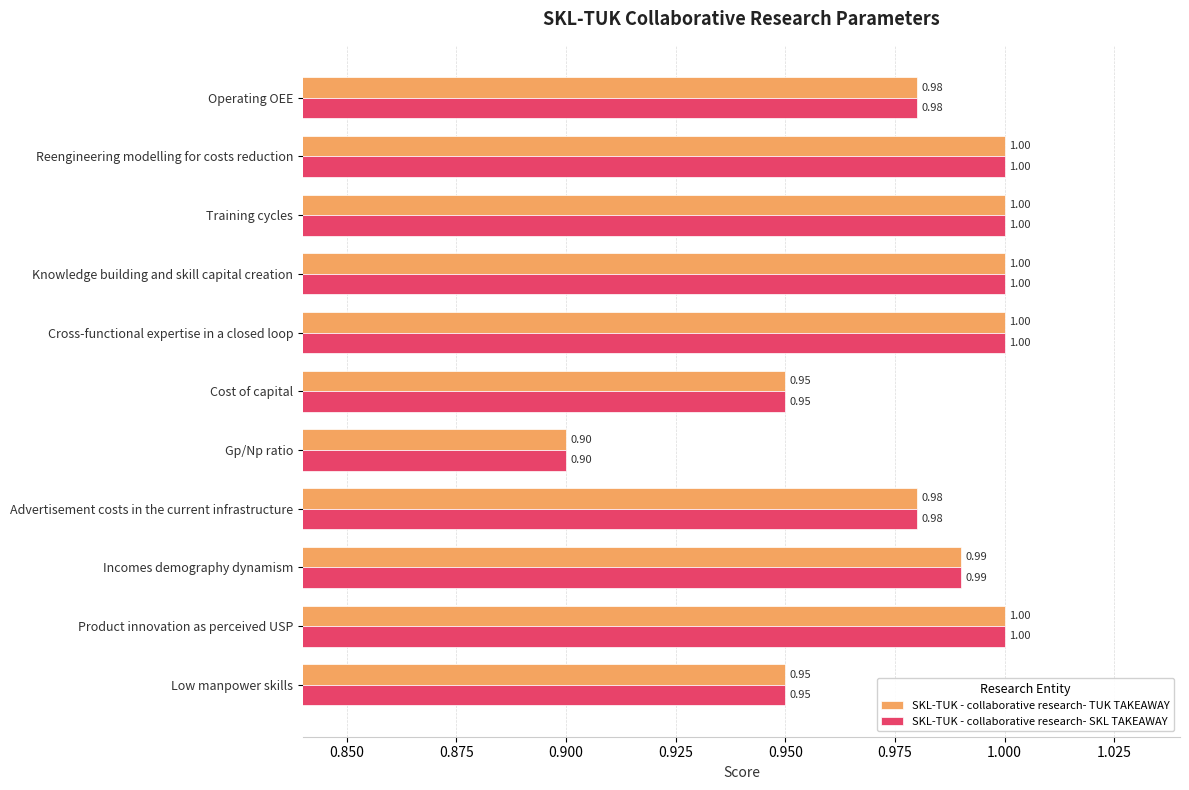

Count the SKL-TUK - collaborative research- SKL TAKEAWAY values in the range 0 to 1.

11